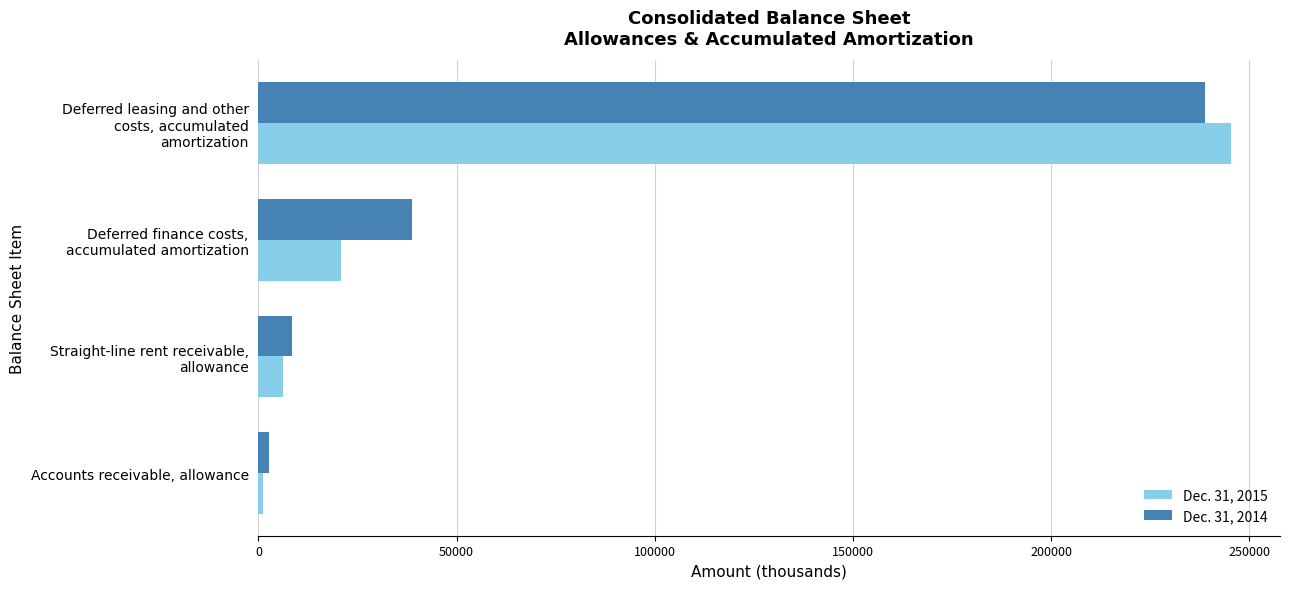

Which series has the widest spread of values?

Dec. 31, 2015